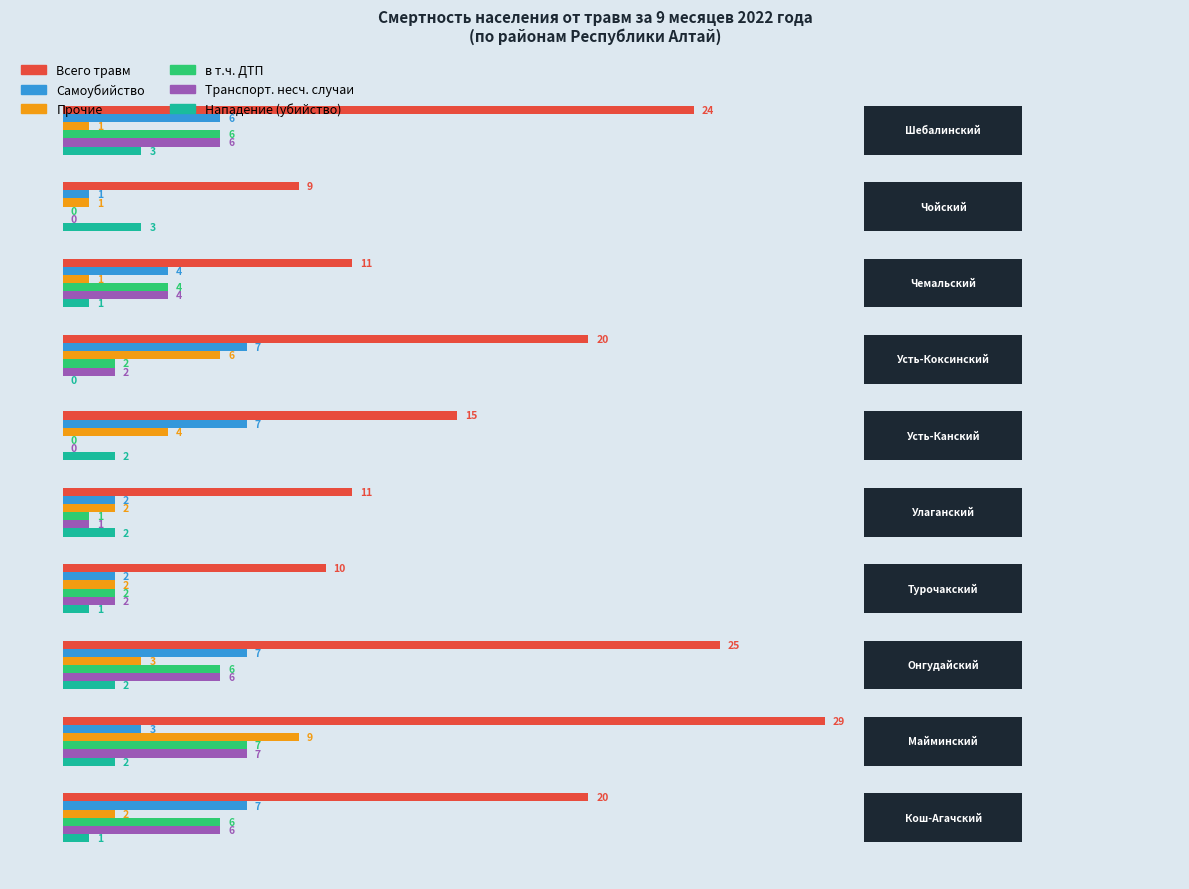

Is the value of в т.ч. ДТП at 5 greater than the value of Транспорт. несч. случаи at 2?

No